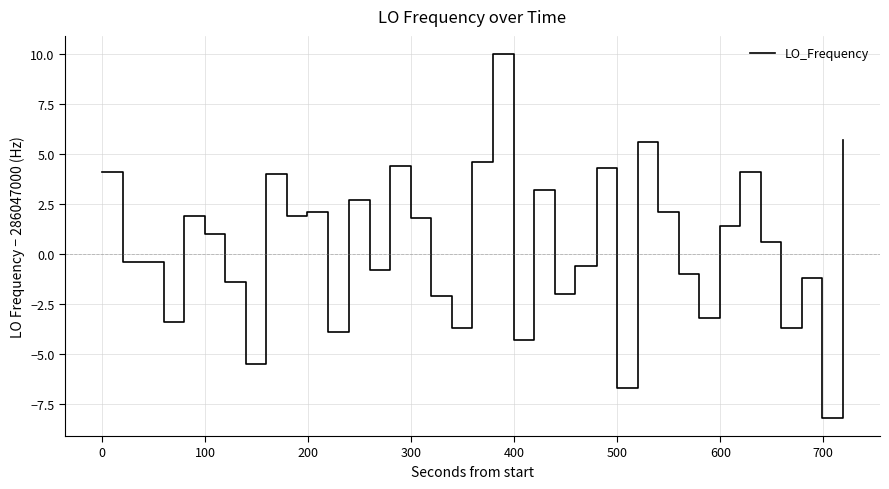

What is the smallest value displayed?

-8.2